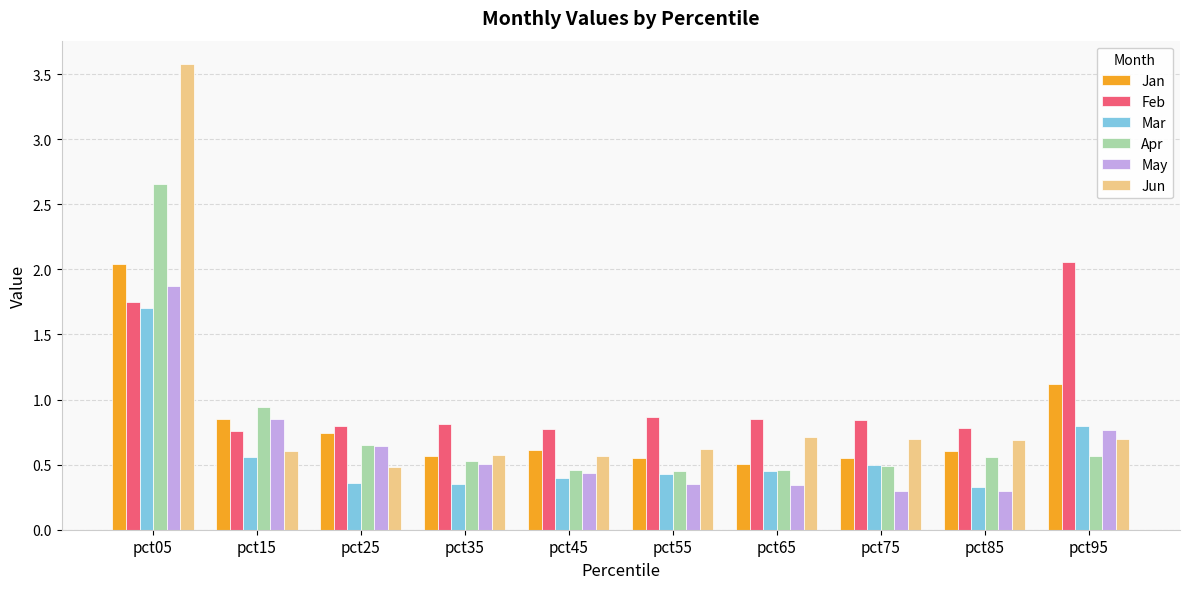

At which category is the sum across all series the highest?

pct05